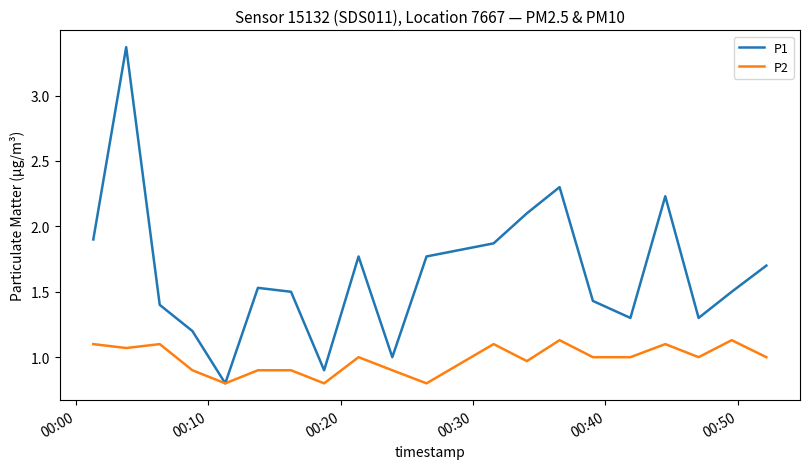

Which series has the largest total across all categories?

P1